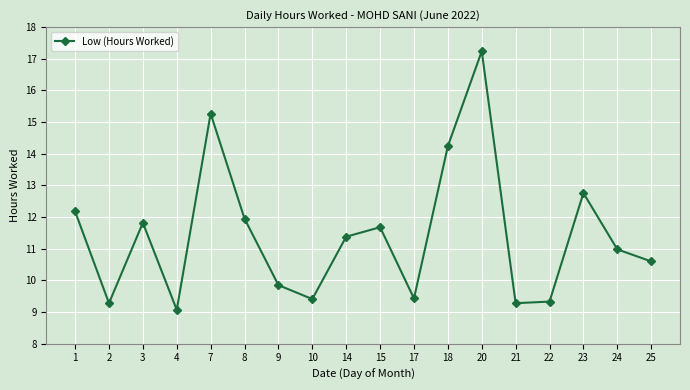

Is it true that the value at 14 is 5.3?

False